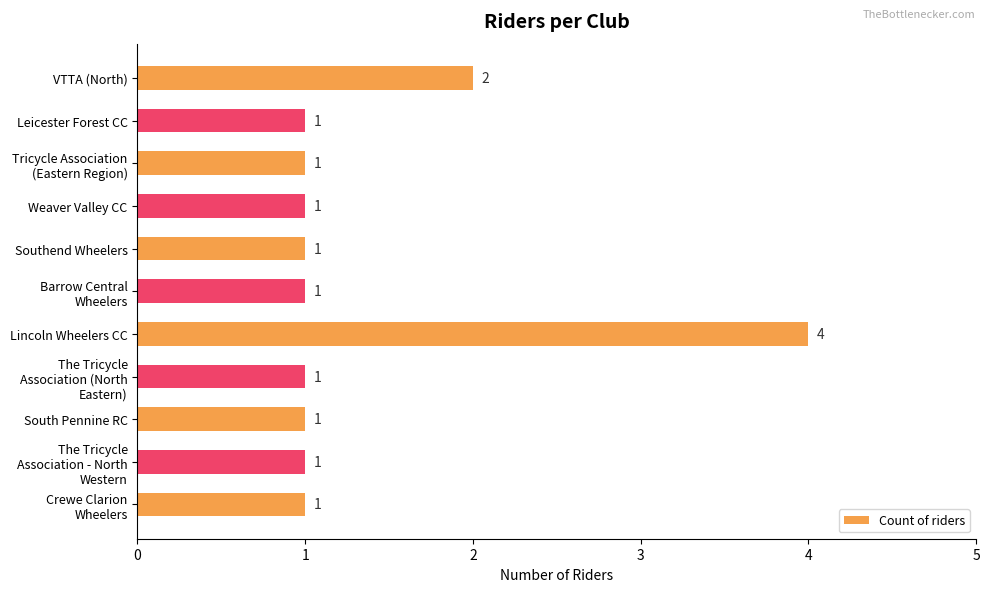

The value at Weaver Valley CC is 1. True or false?

True